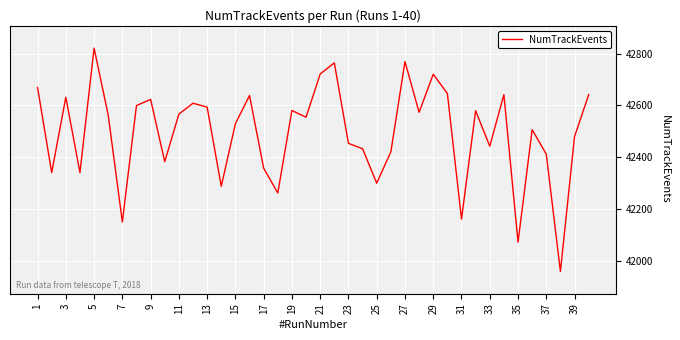

What is the minimum value shown in the chart?

41958